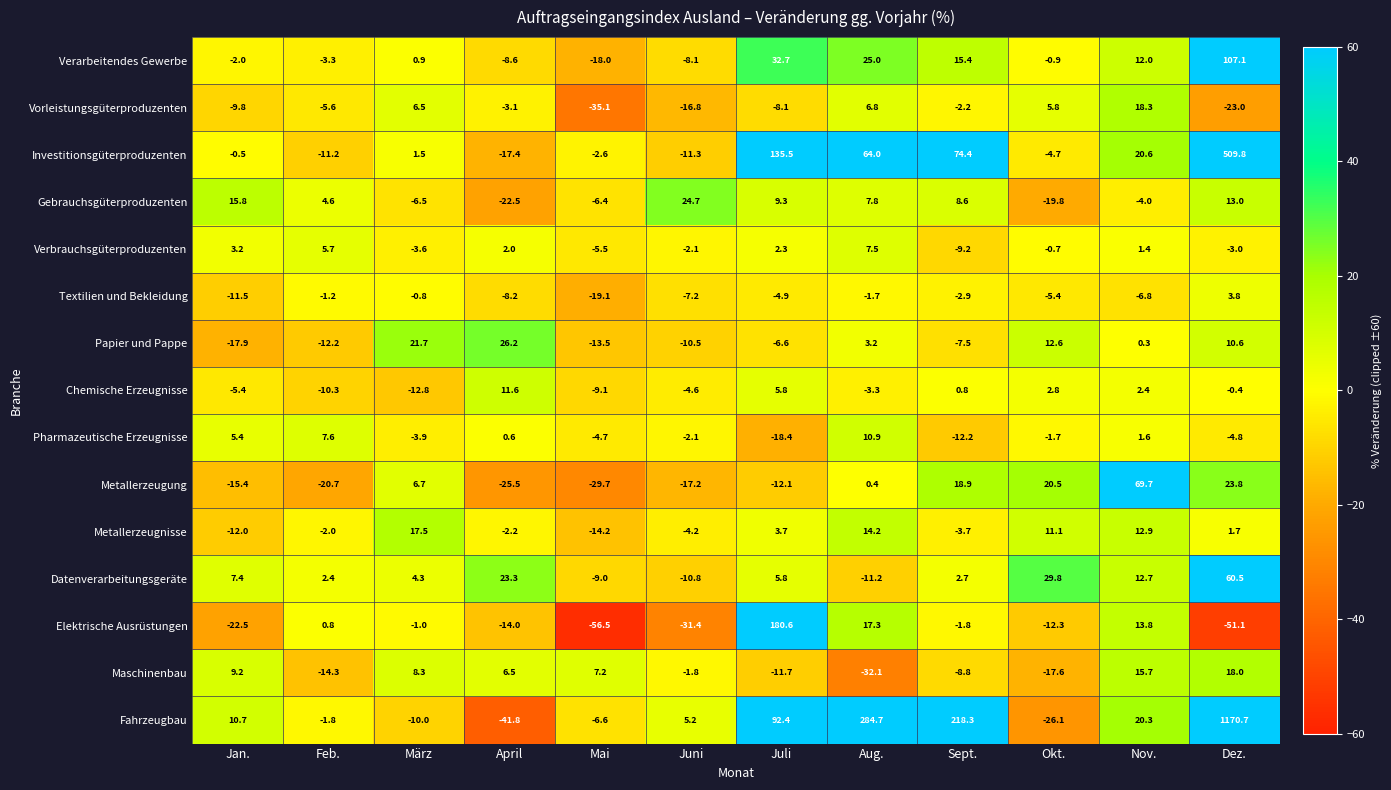

Rank the series by their maximum value, from highest to lowest.

Fahrzeugbau, Investitionsgüterproduzenten, Elektrische Ausrüstungen, Verarbeitendes Gewerbe, Metallerzeugung, Datenverarbeitungsgeräte, Papier und Pappe, Gebrauchsgüterproduzenten, Vorleistungsgüterproduzenten, Maschinenbau, Metallerzeugnisse, Chemische Erzeugnisse, Pharmazeutische Erzeugnisse, Verbrauchsgüterproduzenten, Textilien und Bekleidung